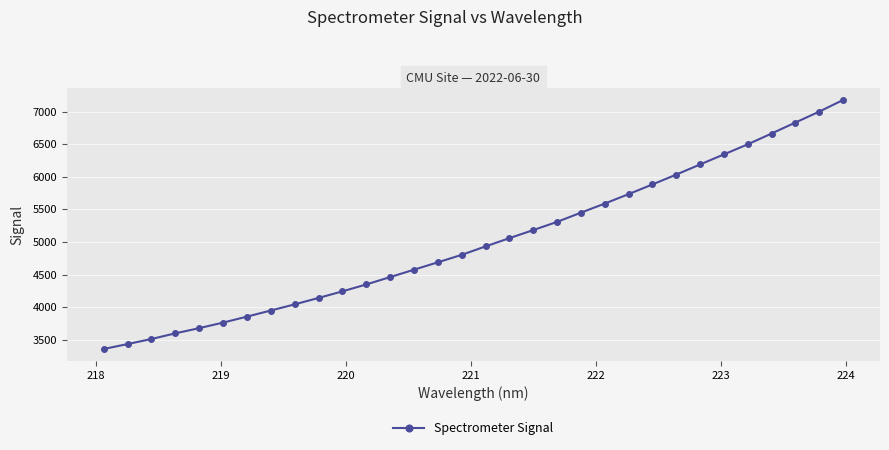

What is the sum of all values?

160329.9